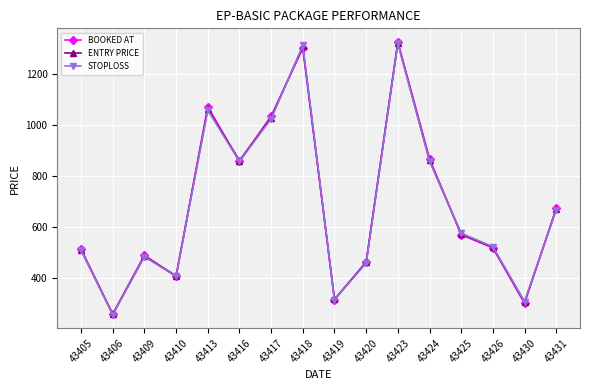

What is the difference between the STOPLOSS values at 43413 and 43409?

575.1